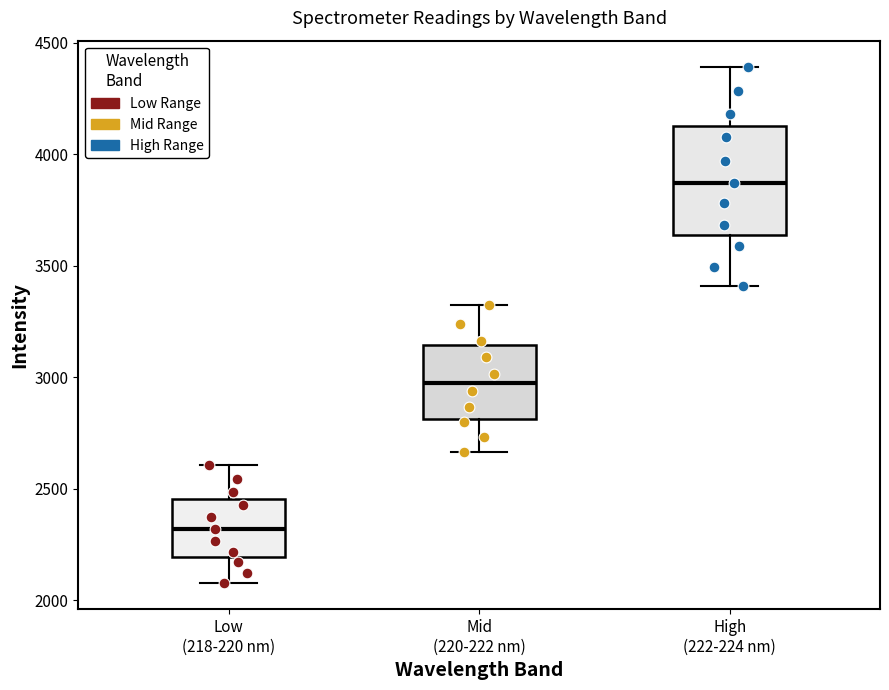

Which box is the tallest, from its lower edge to its upper edge?

High (222-224 nm)